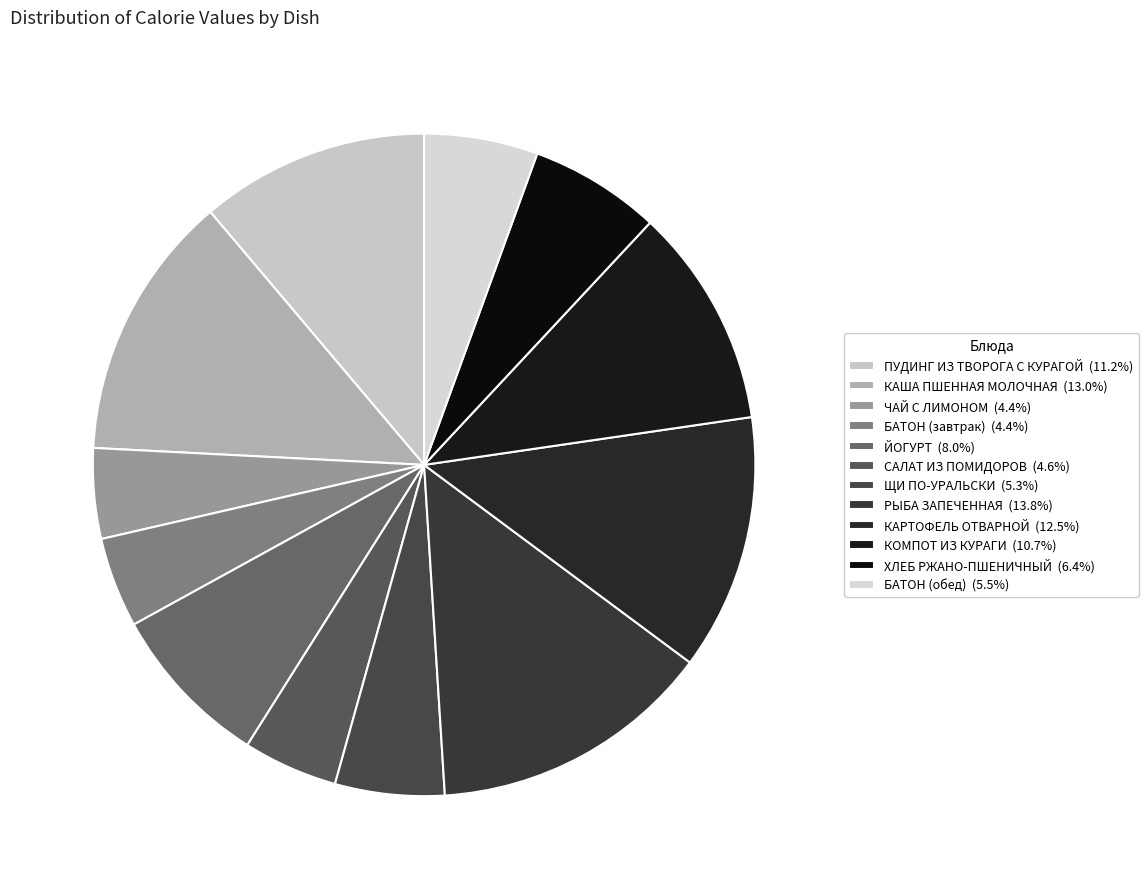

Combined, what portion of the pie is ХЛЕБ РЖАНО-ПШЕНИЧНЫЙ and КАРТОФЕЛЬ ОТВАРНОЙ?

18.9%